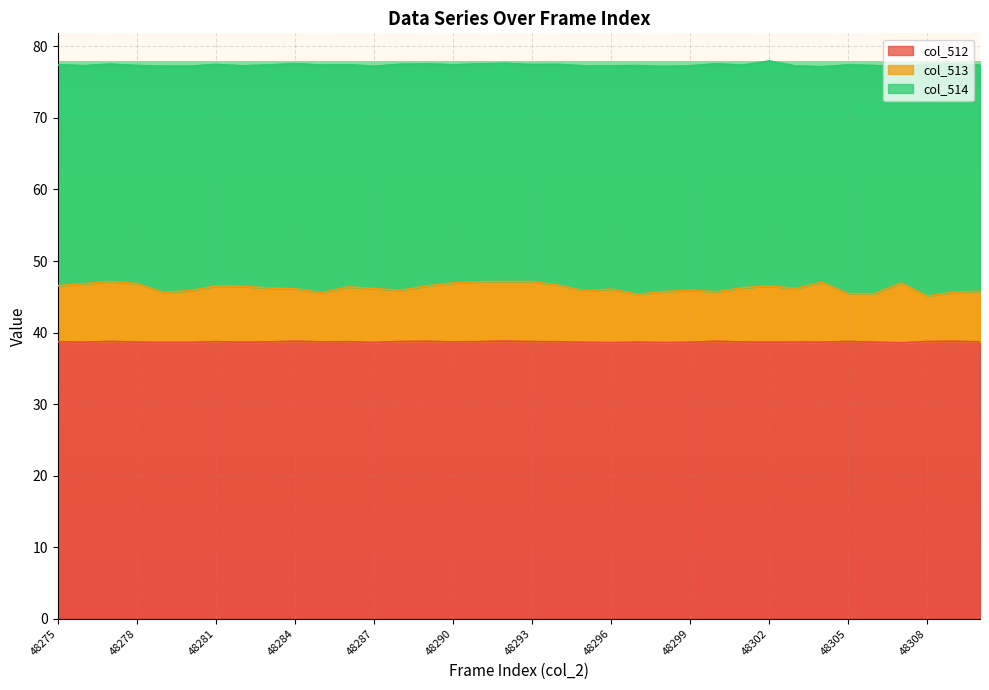

Is the value of col_513 at 48305 greater than the value of col_512 at 48295?

Yes